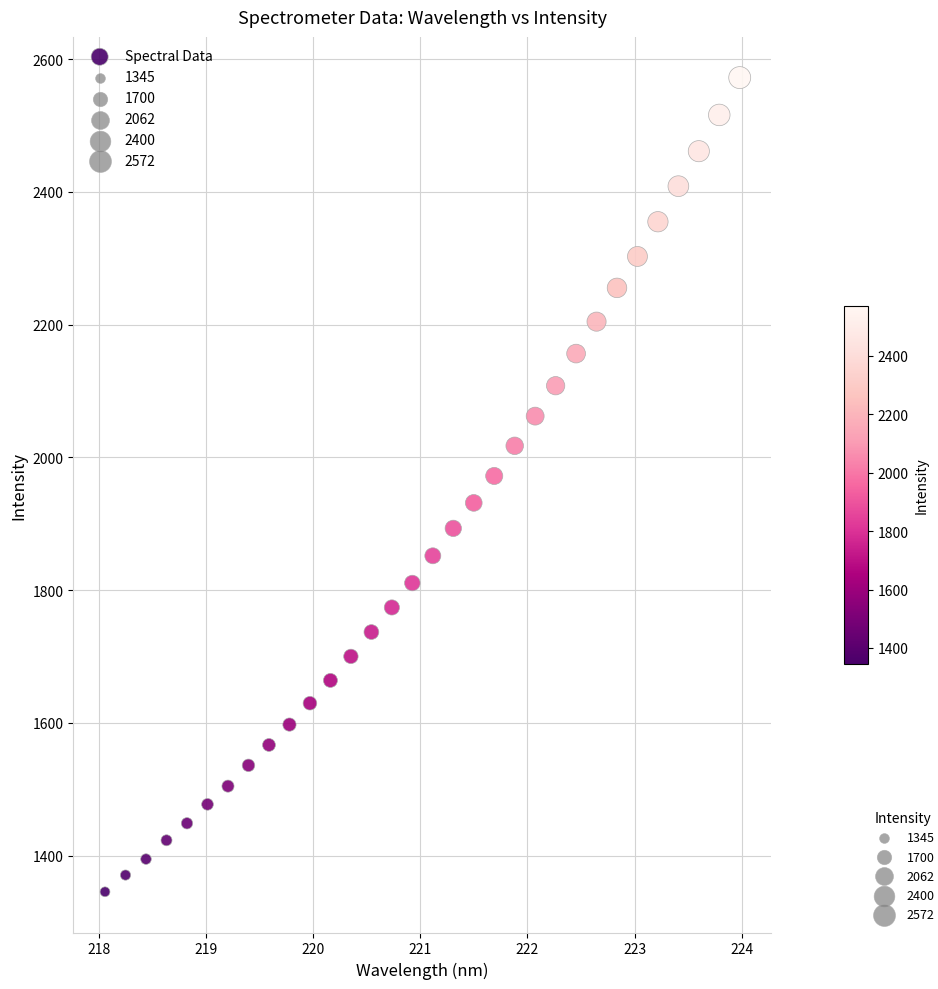

What is the range of X values (max minus min)?

5.9